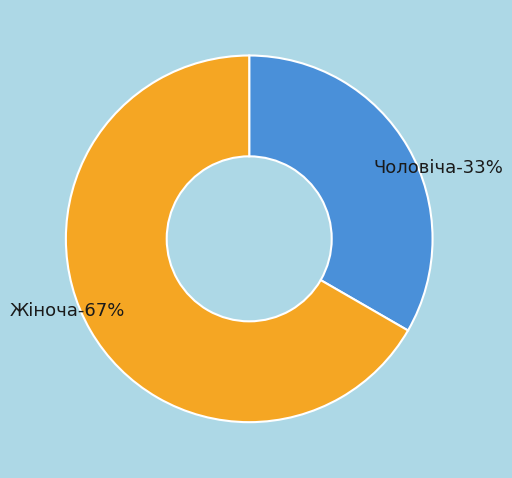

Approximately how many times larger is the value at Чоловіча compared to Жіноча?

0.5